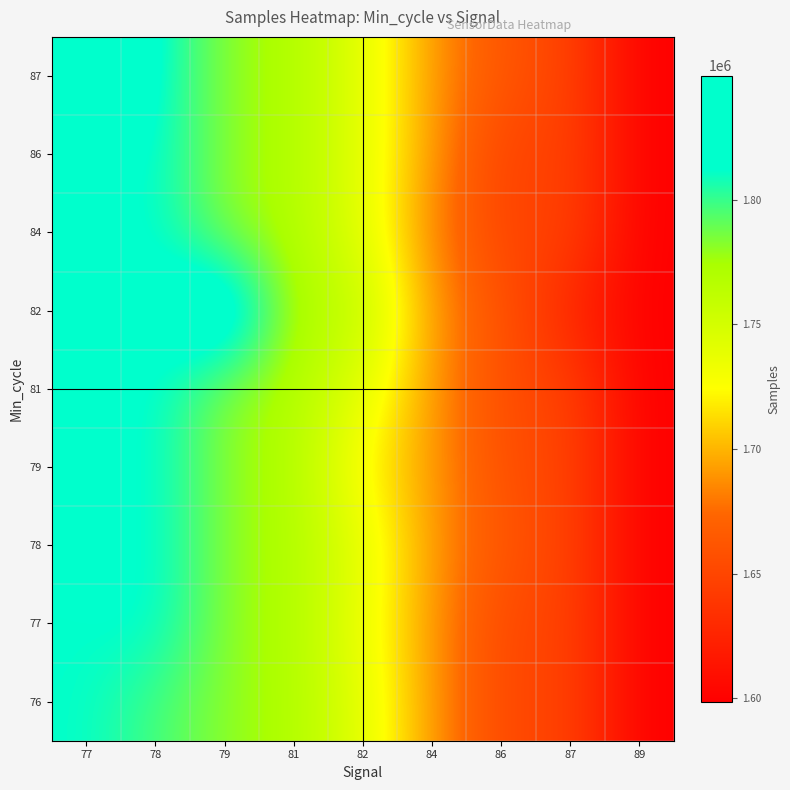

Reading left to right, what are all the values shown in this chart?

76: 77=1811878	78=1796867	79=1781754	81=1770105	82=1740639	84=1690840	86=1651297	87=1648415	89=1598521
77: 77=1811878	78=1815118	79=1781754	81=1770084	82=1734257	84=1690579	86=1651297	87=1648453	89=1598521
78: 77=1811878	78=1815118	79=1781754	81=1770116	82=1740415	84=1691162	86=1661922	87=1648379	89=1598521
79: 77=1811878	78=1815118	79=1781754	81=1769944	82=1722324	84=1691126	86=1656868	87=1648400	89=1598521
81: 77=1811878	78=1815118	79=1781754	81=1770063	82=1740639	84=1690549	86=1654604	87=1648508	89=1598521
82: 77=1811878	78=1815118	79=1849698	81=1770105	82=1764070	84=1690840	86=1660381	87=1626099	89=1598521
84: 77=1811878	78=1815118	79=1781754	81=1770084	82=1740639	84=1683136	86=1648415	87=1648542	89=1598521
86: 77=1811878	78=1815118	79=1781754	81=1770116	82=1740639	84=1690840	86=1646060	87=1648379	89=1598521
87: 77=1847414	78=1815118	79=1781754	81=1770105	82=1740639	84=1690438	86=1661922	87=1648400	89=1598521